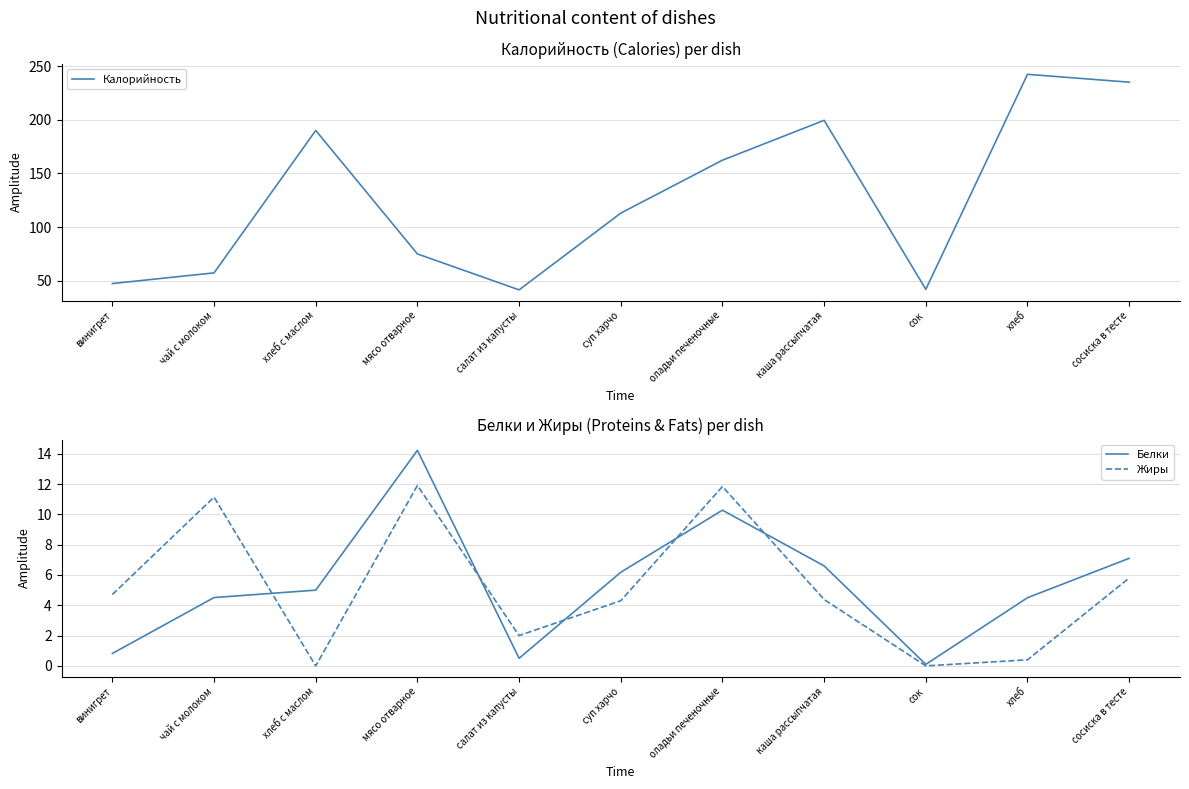

The Белки series shows 10.7 at сосиска в тесте. True or false?

False